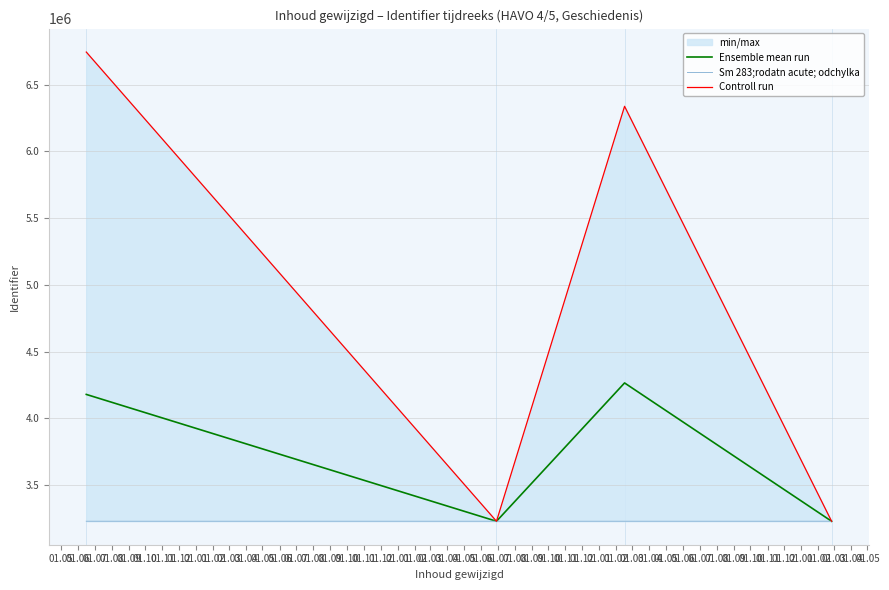

True or false: Ensemble mean run and Sm 283;rodatn acute; odchylka cross at least once.

False